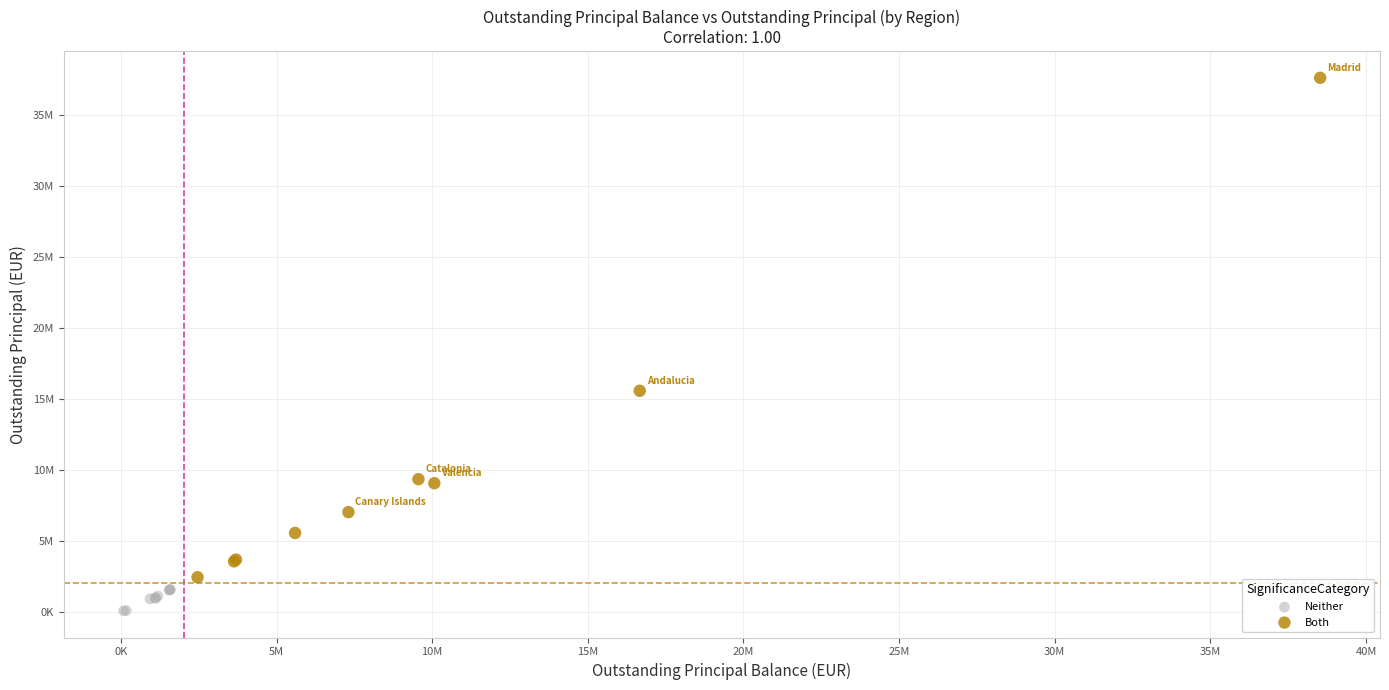

Which series contains the highest Y value?

Both